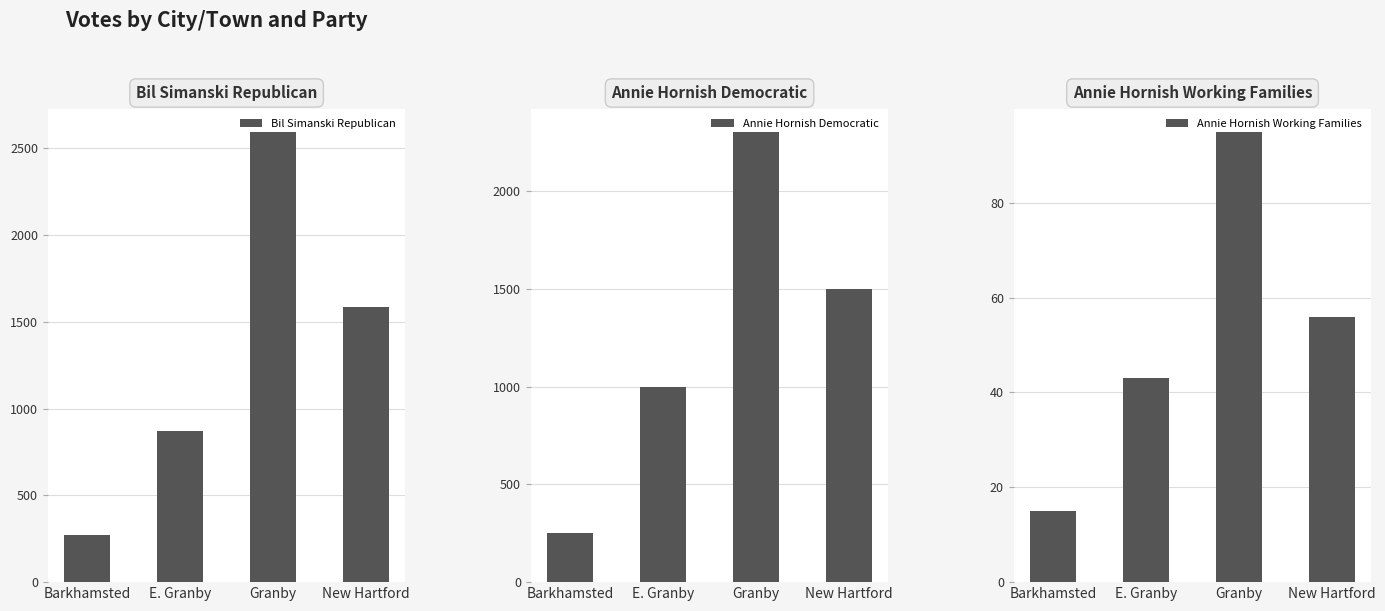

Where is Annie Hornish Working Families nearest to the value 55?

New Hartford